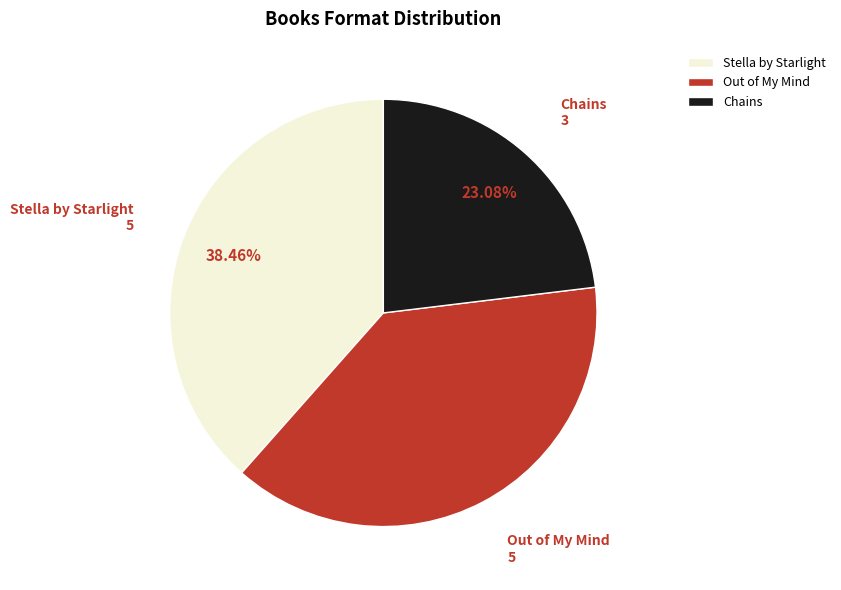

Which has a higher value, Out of My Mind or Chains?

Out of My Mind